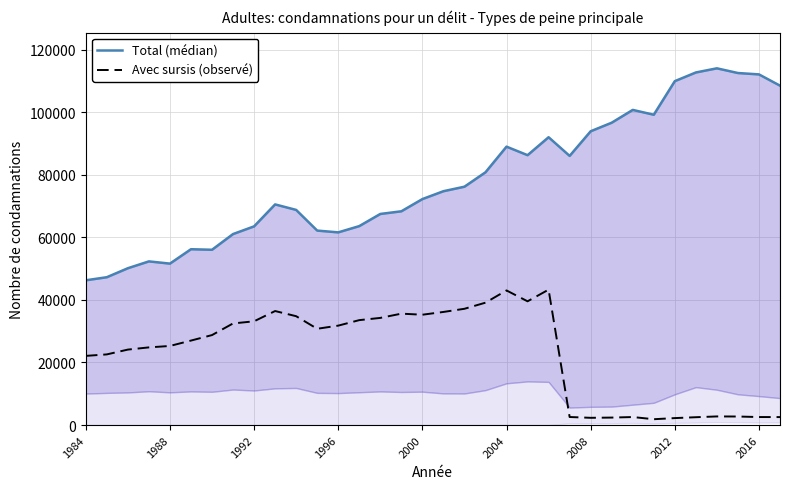

What is the value of the Total (médian) point at the 23rd from the left?

91984